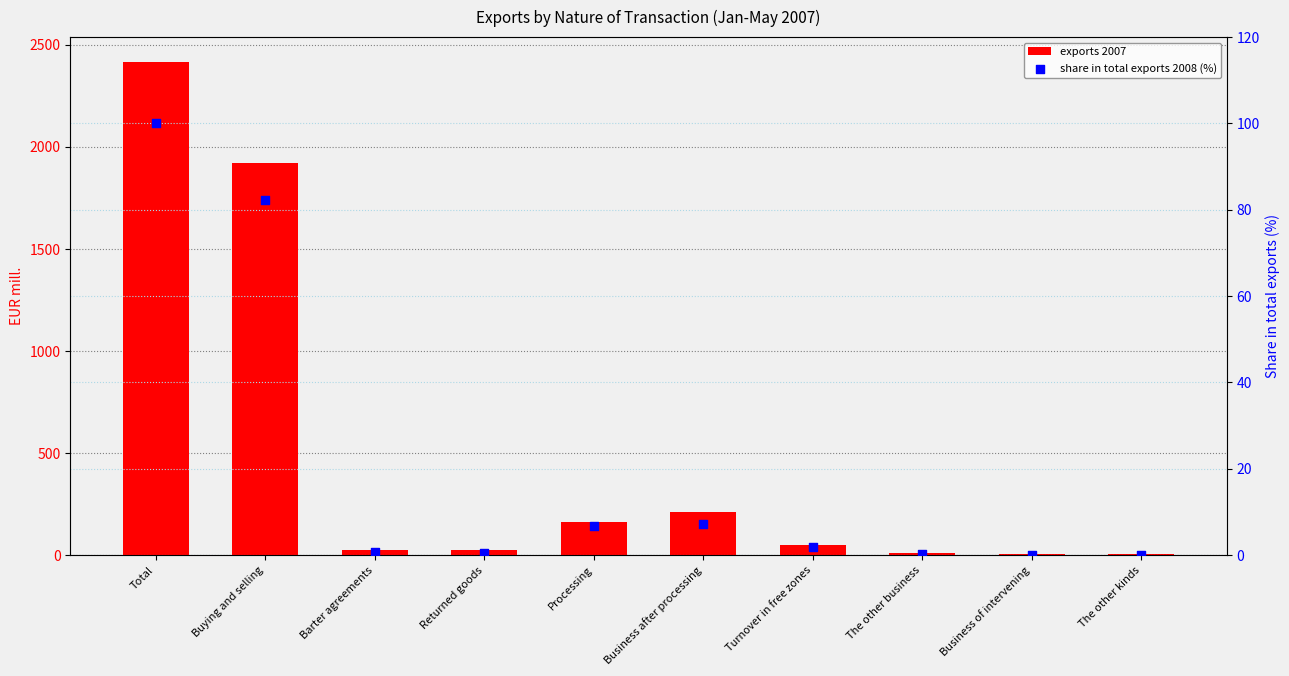

What is the total value across all series at Total?

2517.6